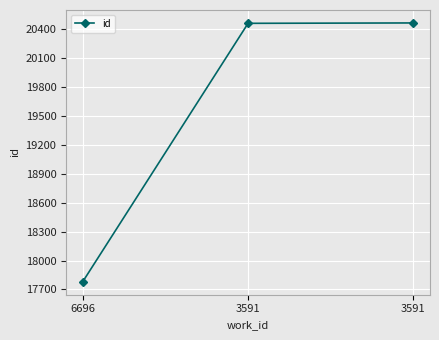

How many values are below 20464?

1